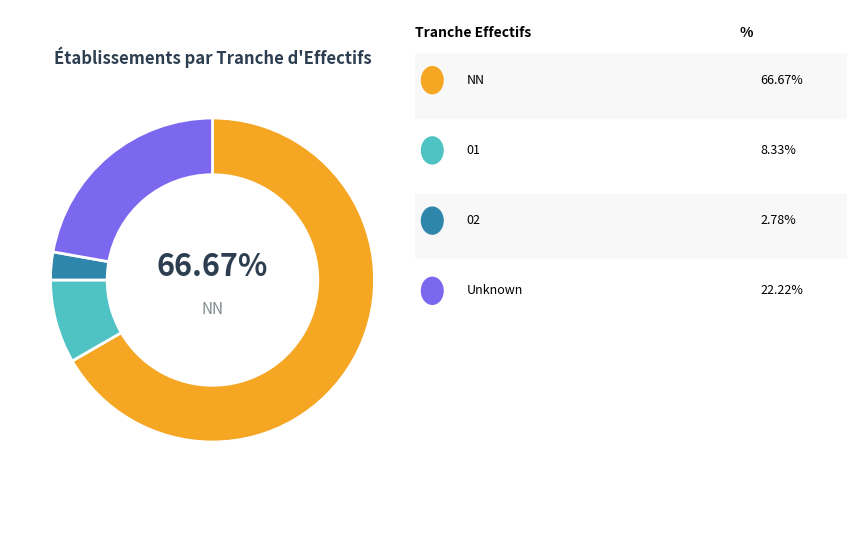

Does any single category account for the majority?

Yes